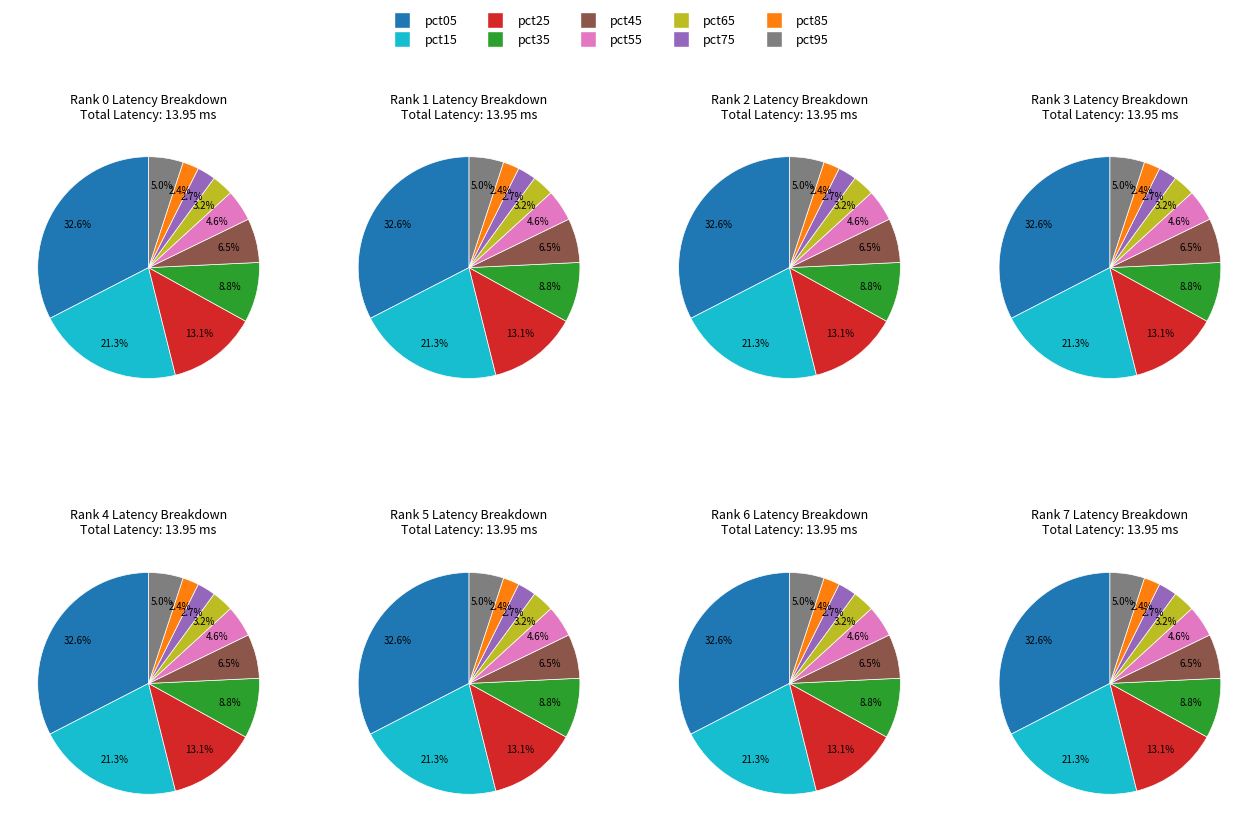

Is it true that pct75 is 3% of the pie?

True